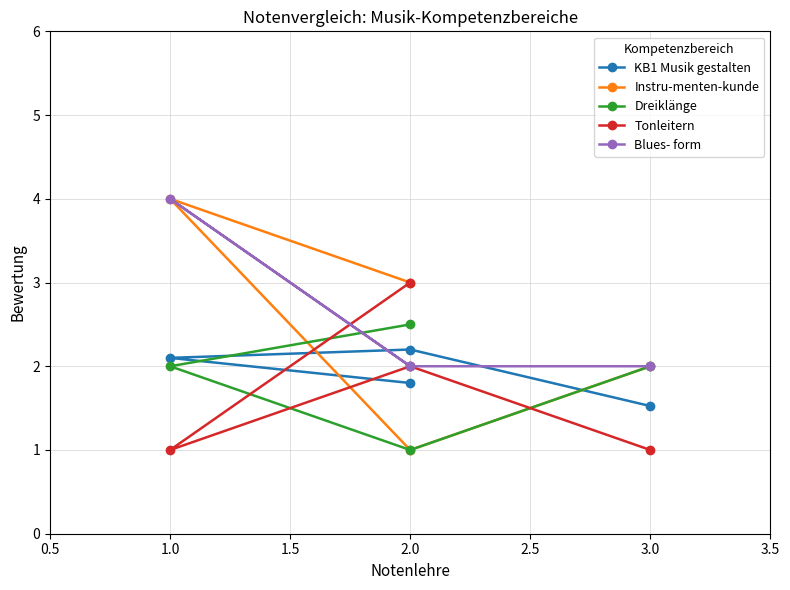

Does the chart have visible grid lines?

Yes